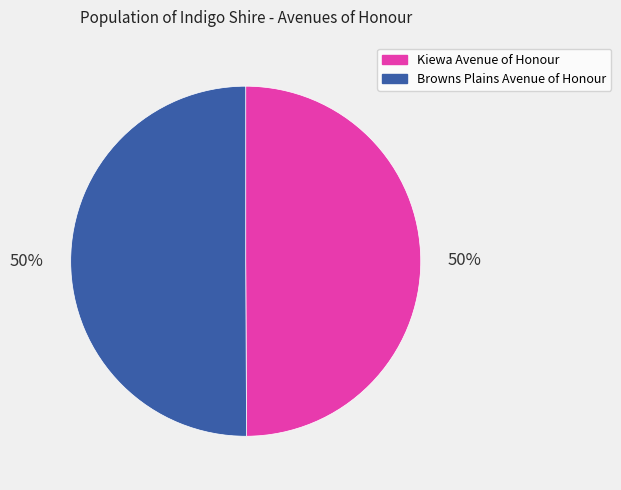

To the nearest percent, what is the combined percentage of Browns Plains Avenue of Honour and Kiewa Avenue of Honour?

100%